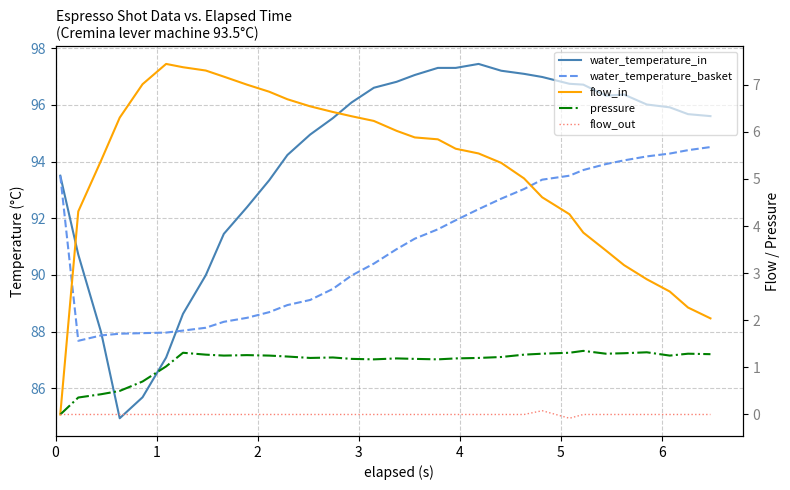

What is the maximum value shown in the chart?

97.4